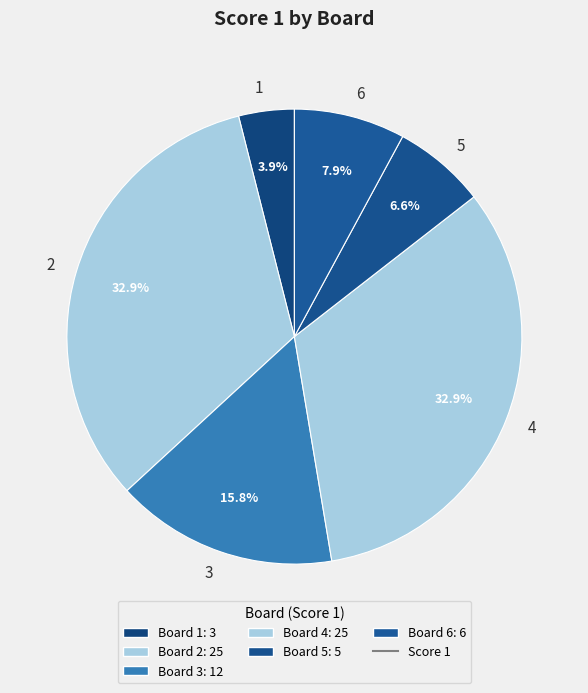

Which has a higher value, 2 or 3?

2